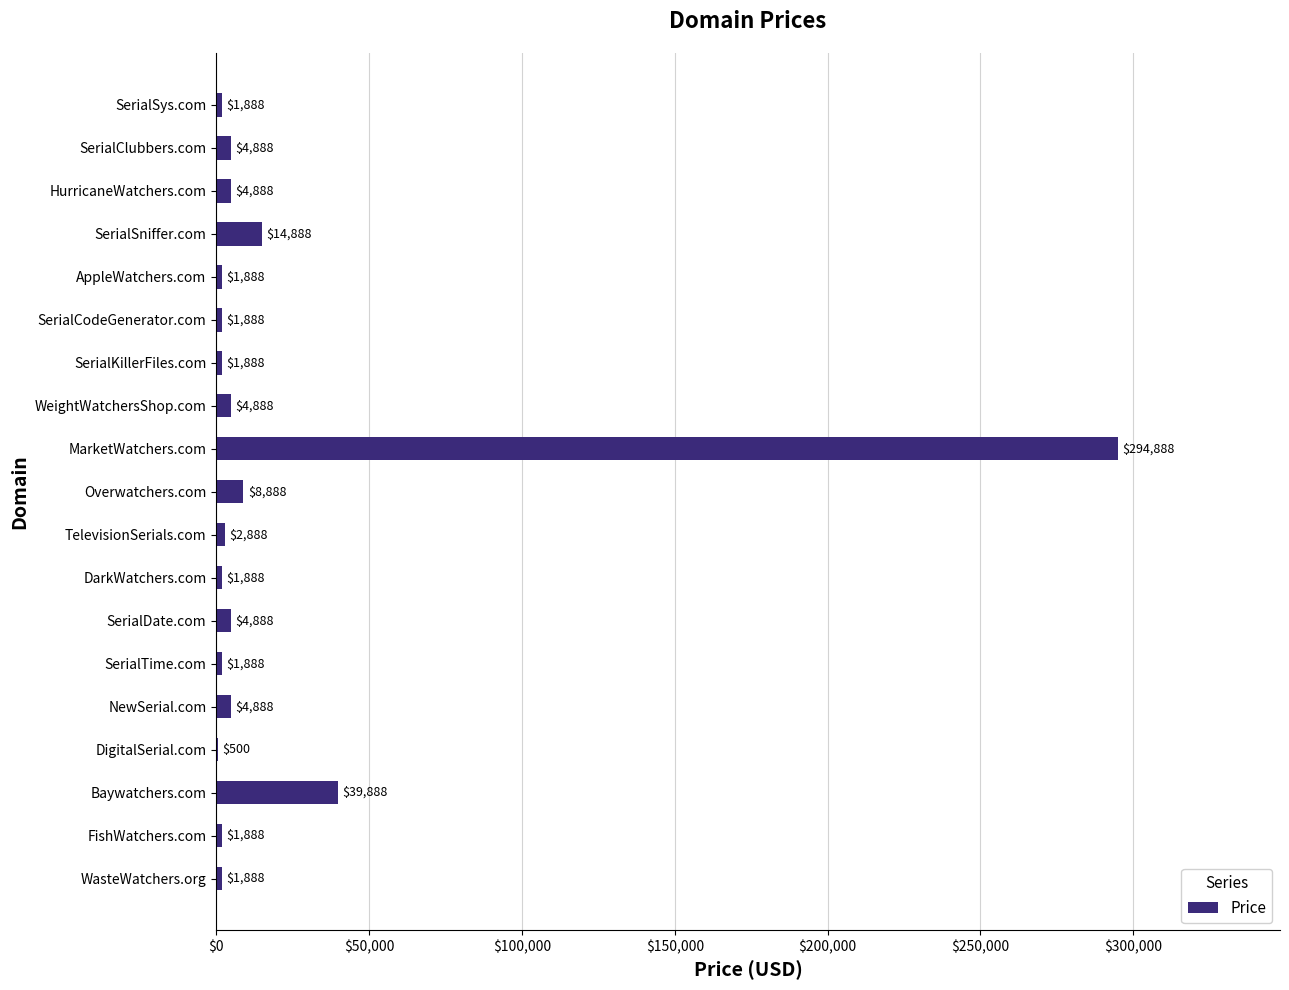

Reading bottom to top, transcribe all the data shown in this chart.

WasteWatchers.org=1888	FishWatchers.com=1888	Baywatchers.com=39888	DigitalSerial.com=500	NewSerial.com=4888	SerialTime.com=1888	SerialDate.com=4888	DarkWatchers.com=1888	TelevisionSerials.com=2888	Overwatchers.com=8888	MarketWatchers.com=294888	WeightWatchersShop.com=4888	SerialKillerFiles.com=1888	SerialCodeGenerator.com=1888	AppleWatchers.com=1888	SerialSniffer.com=14888	HurricaneWatchers.com=4888	SerialClubbers.com=4888	SerialSys.com=1888